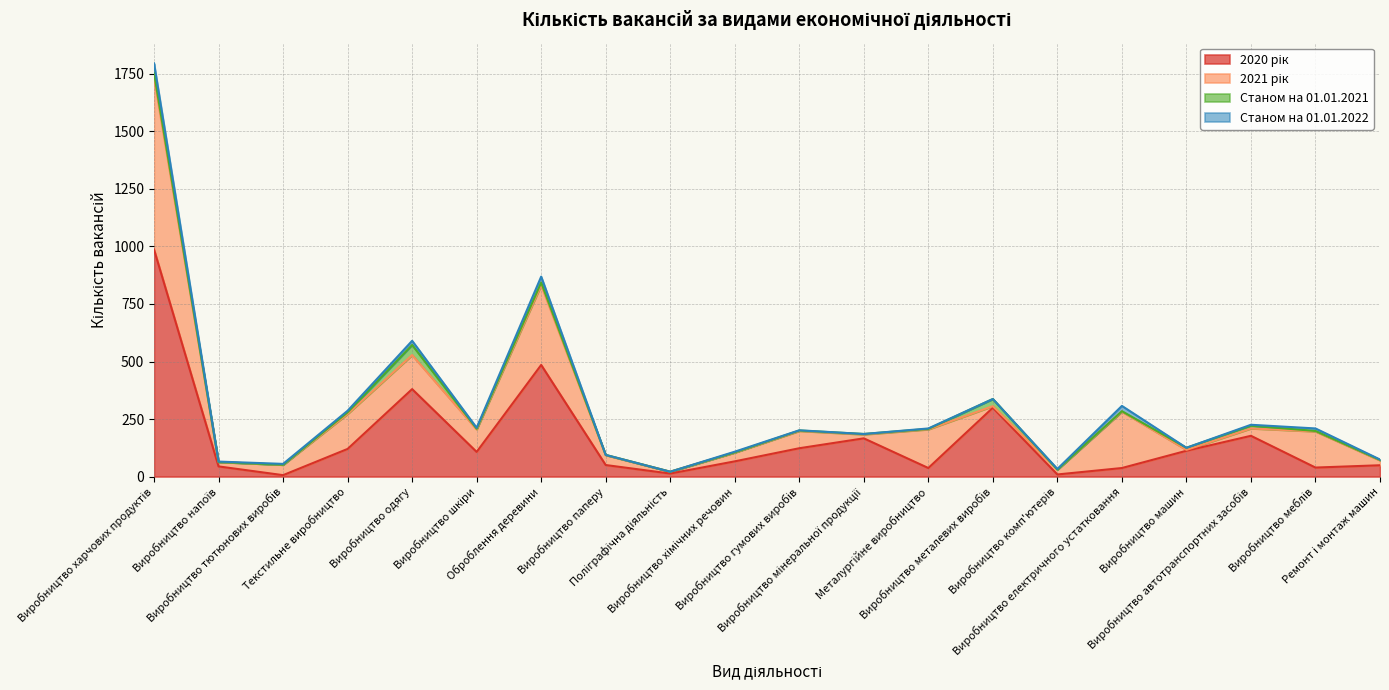

What are all the series names shown in the legend?

2020 рік, 2021 рік, Станом на 01.01.2021, Станом на 01.01.2022